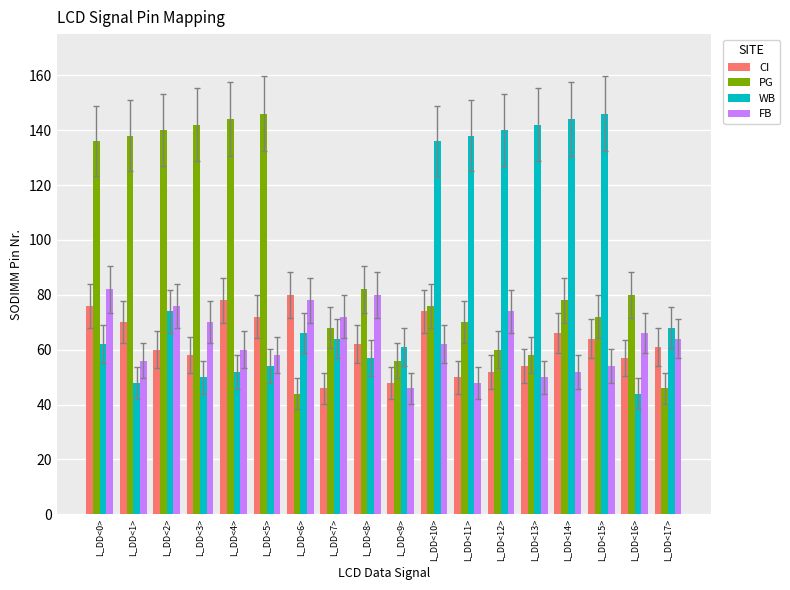

List the labels in order of FB value, smallest first.

L_DD<9>, L_DD<11>, L_DD<13>, L_DD<14>, L_DD<15>, L_DD<1>, L_DD<5>, L_DD<4>, L_DD<10>, L_DD<17>, L_DD<16>, L_DD<3>, L_DD<7>, L_DD<12>, L_DD<2>, L_DD<6>, L_DD<8>, L_DD<0>